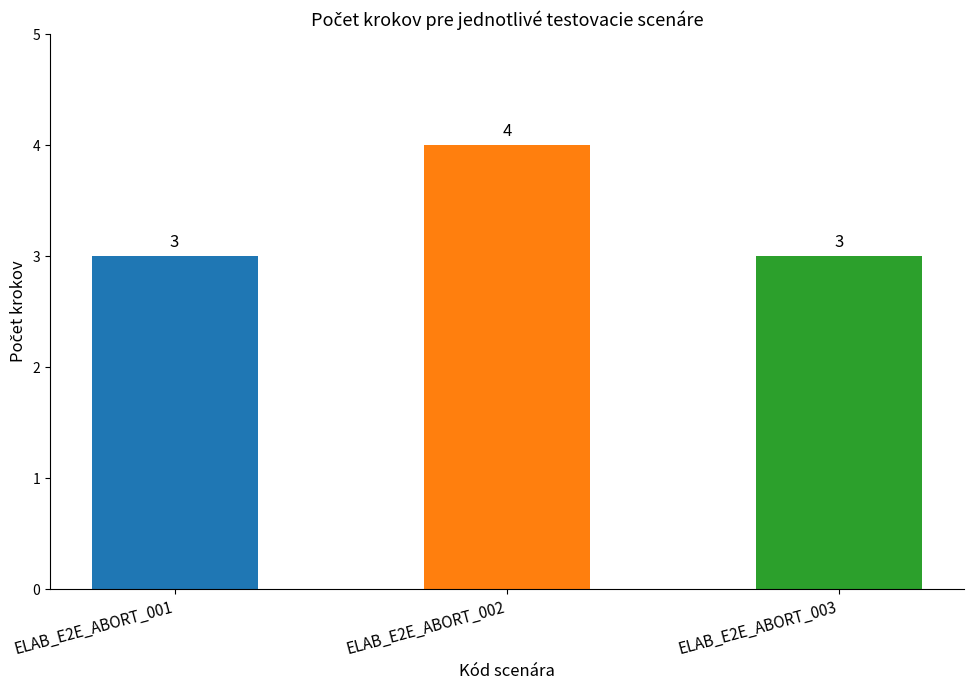

The chart shows a value of 4 at ELAB_E2E_ABORT_002. True or false?

True